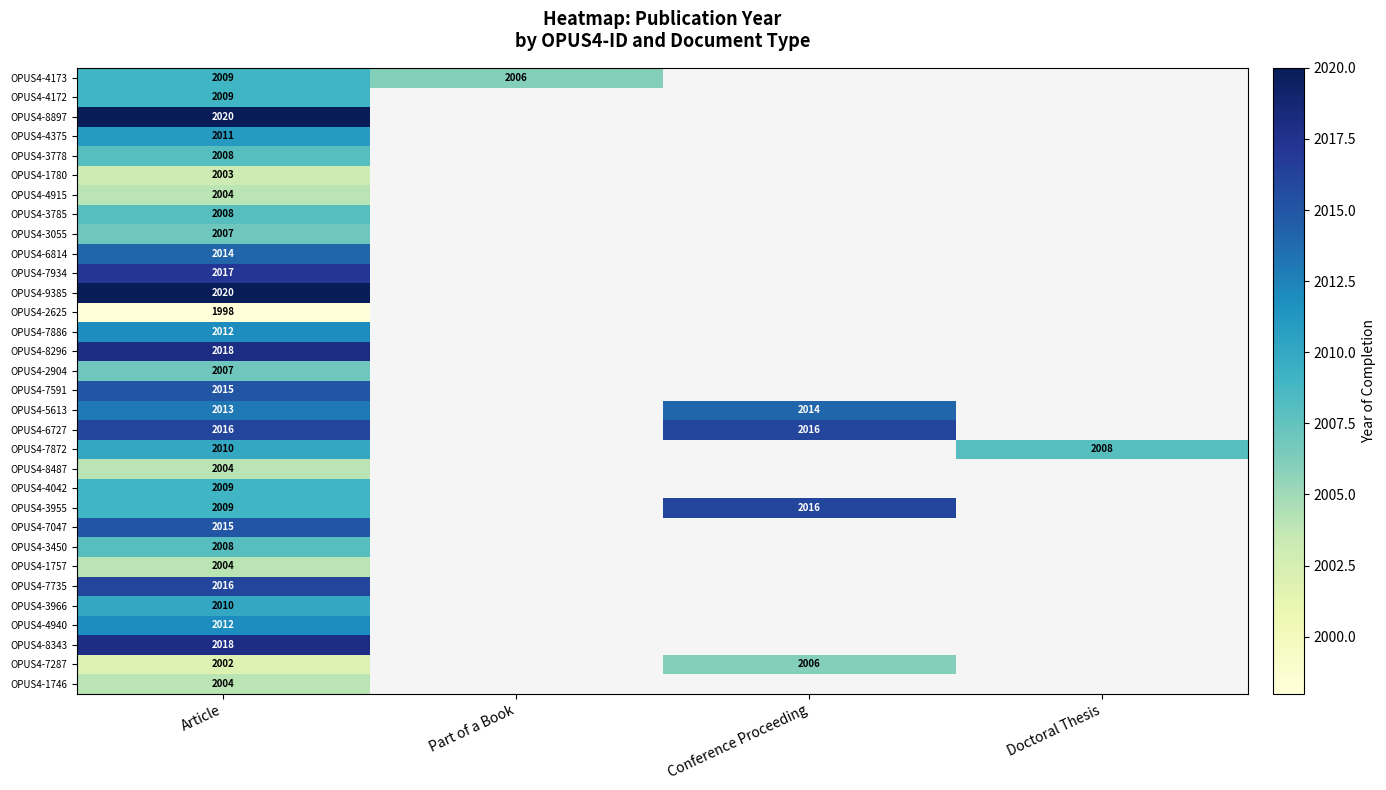

The OPUS4-7047 series shows 766 at Article. True or false?

False